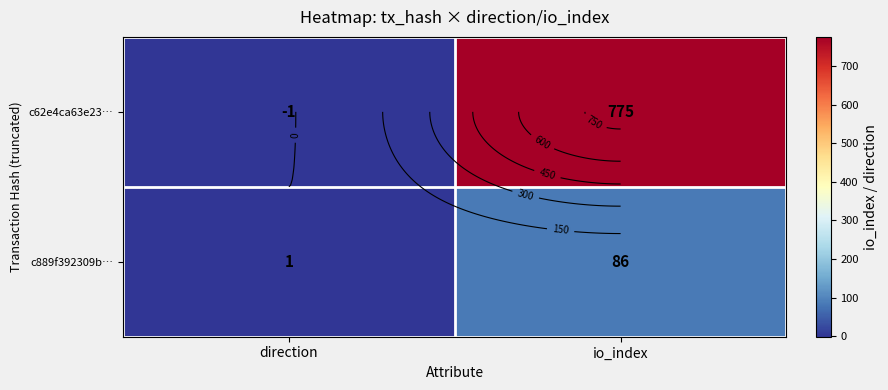

What is the difference between the highest and lowest values at io_index?

689